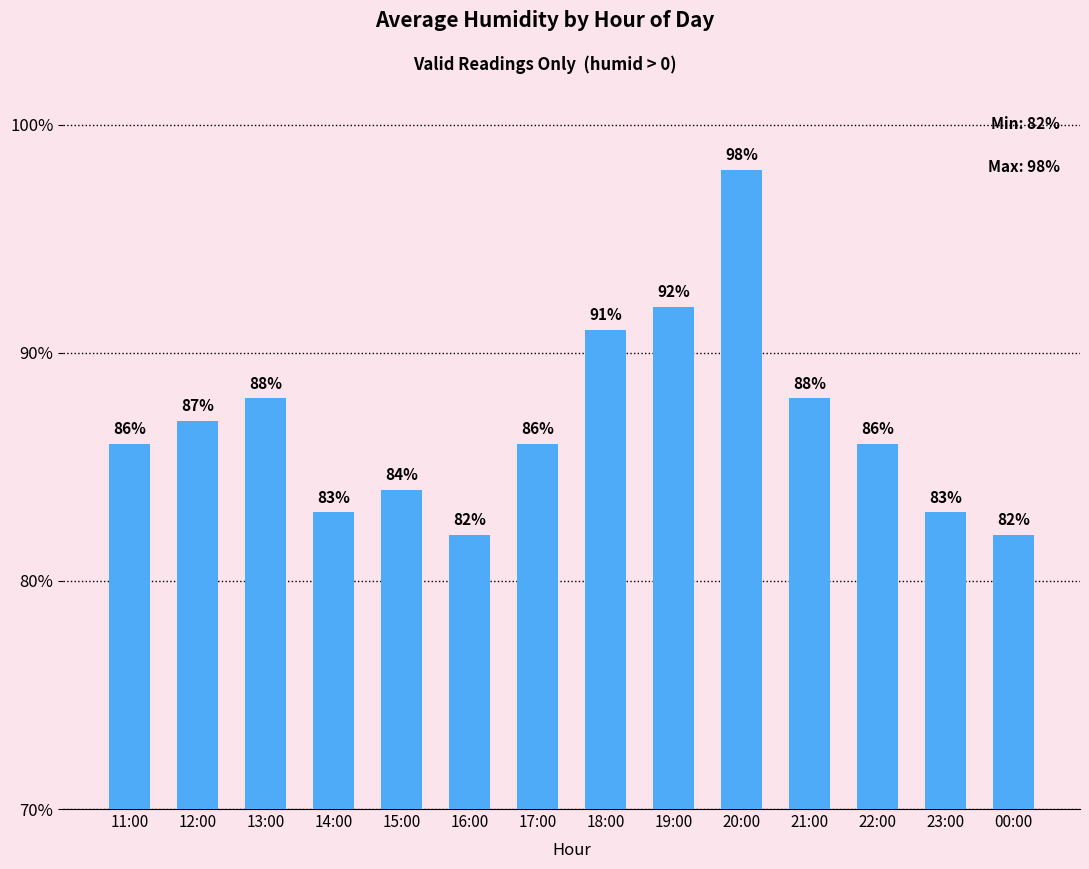

Reading right to left, list all the values displayed in this chart.

82	83	86	88	98	92	91	86	82	84	83	88	87	86